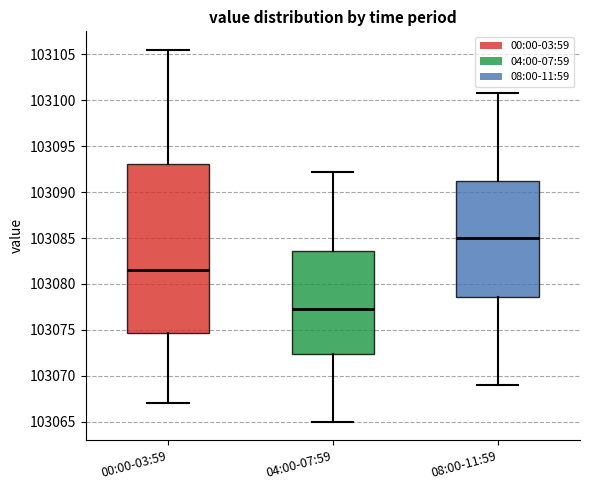

Comparing the boxes themselves (not the whiskers), which one is the tallest?

00:00-03:59